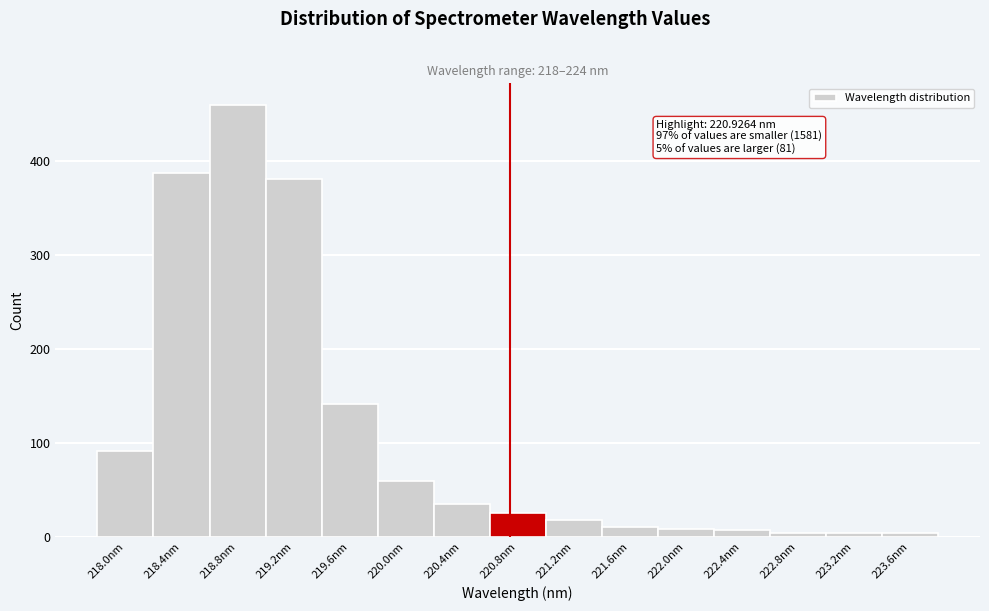

What is the sum of all values?

1637